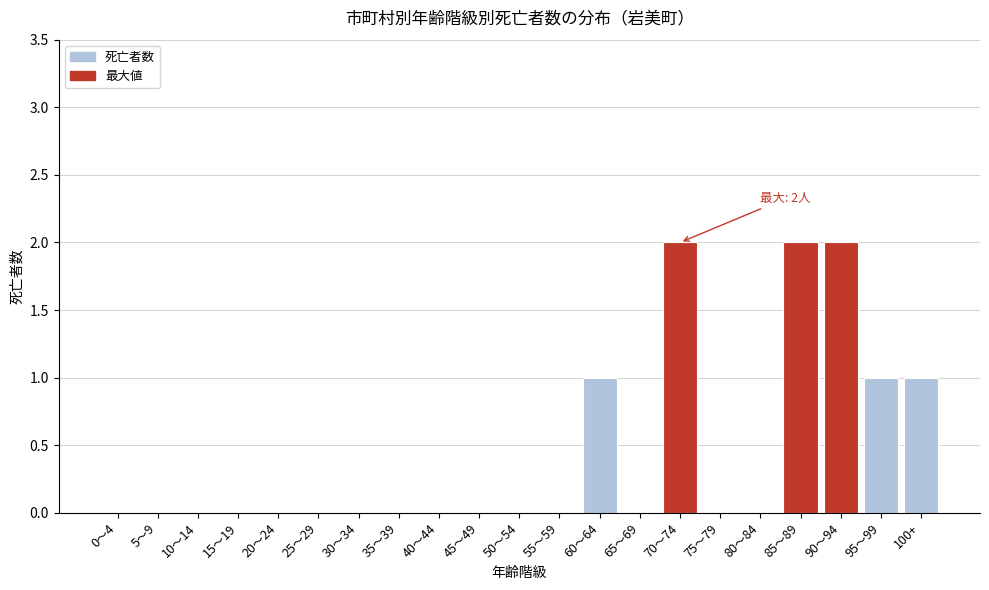

Reading left to right, what are all the values shown in this chart?

0～4=0	5～9=0	10～14=0	15～19=0	20～24=0	25～29=0	30～34=0	35～39=0	40～44=0	45～49=0	50～54=0	55～59=0	60～64=1	65～69=0	70～74=2	75～79=0	80～84=0	85～89=2	90～94=2	95～99=1	100+=1